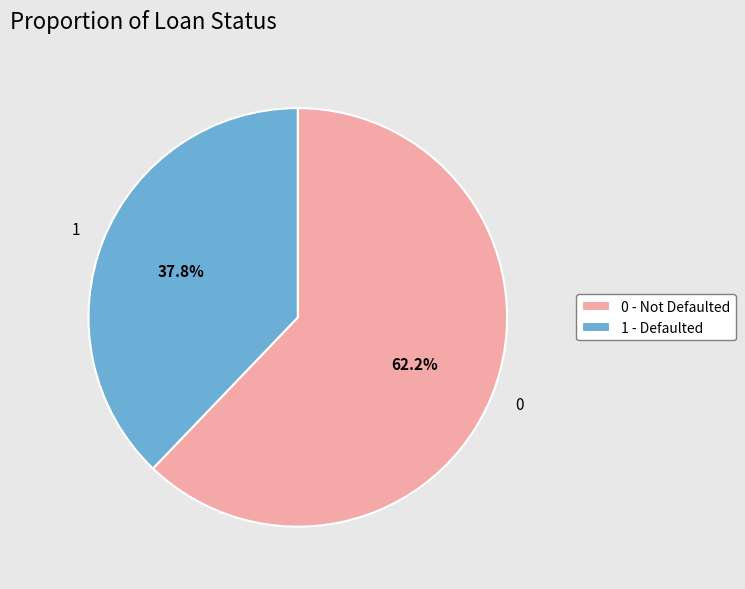

Does 1 represent more than half of the total?

No